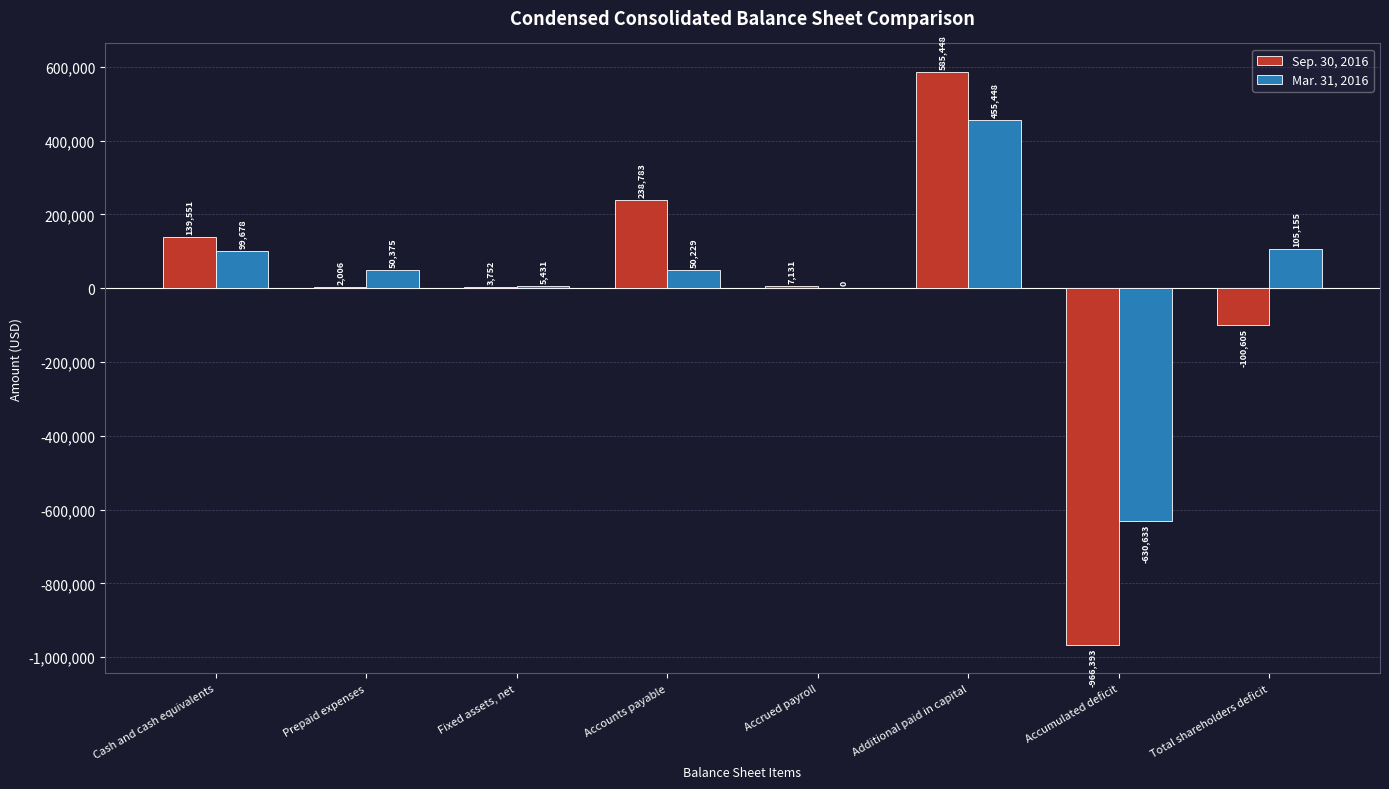

Is the value of Sep. 30, 2016 at Accumulated deficit greater than the value of Mar. 31, 2016 at Fixed assets, net?

No